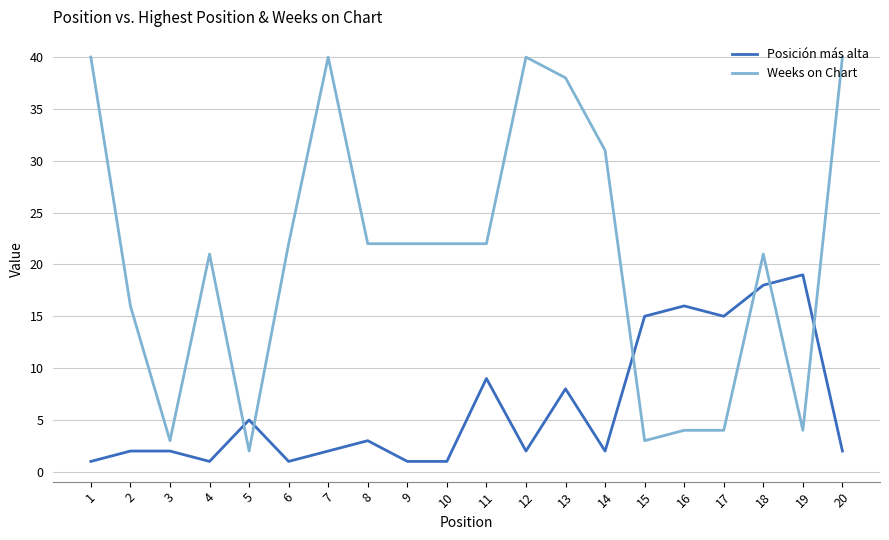

What is the difference between the second highest and minimum values in the Weeks on Chart series?

38